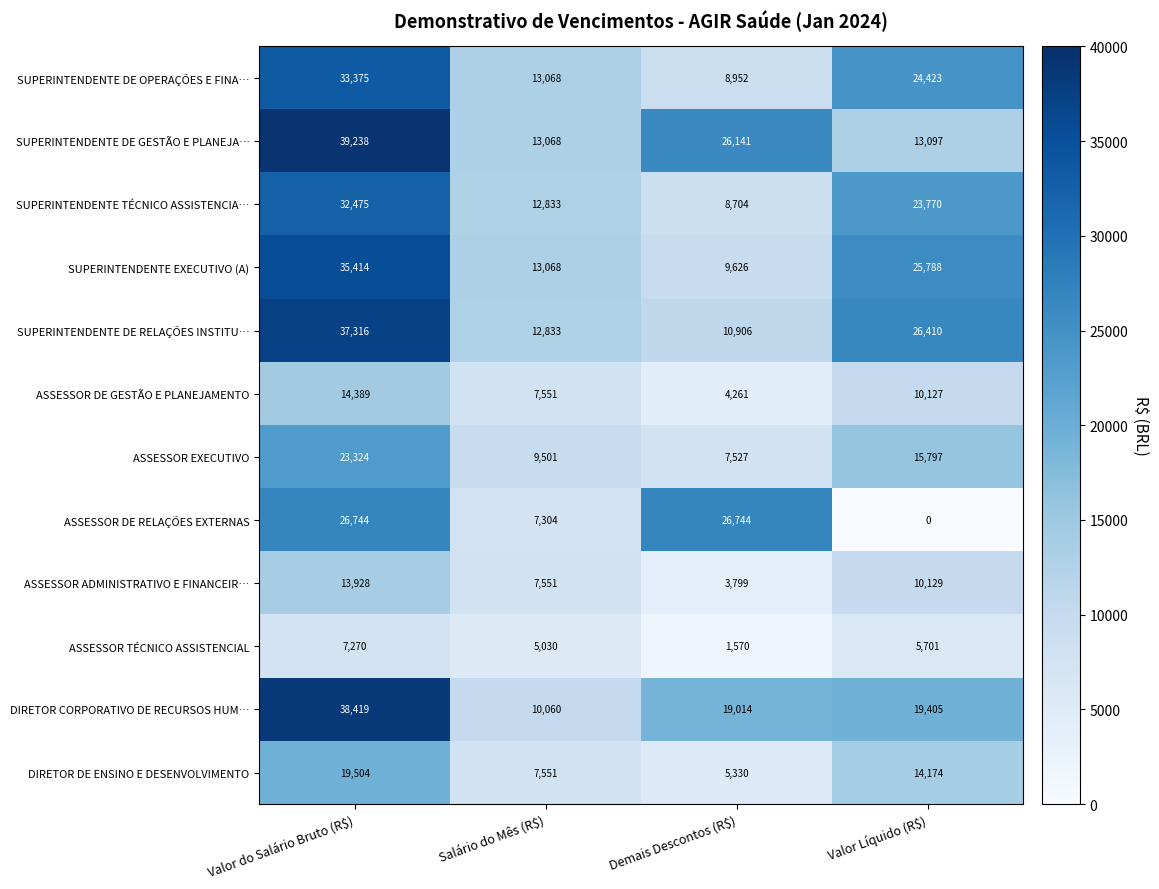

Which label corresponds to the largest value in the chart?

Valor do Salário Bruto (R$)